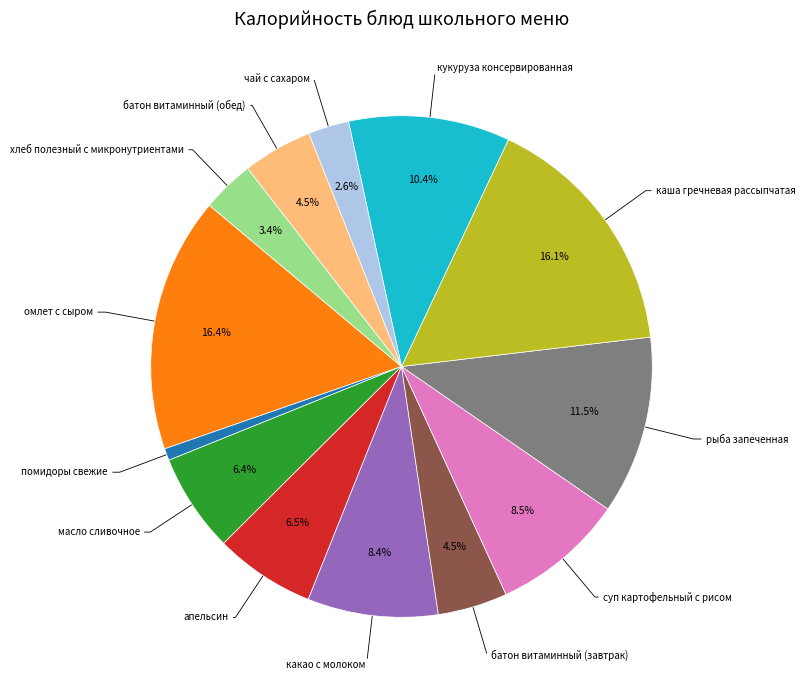

Is there a majority slice in this chart?

No